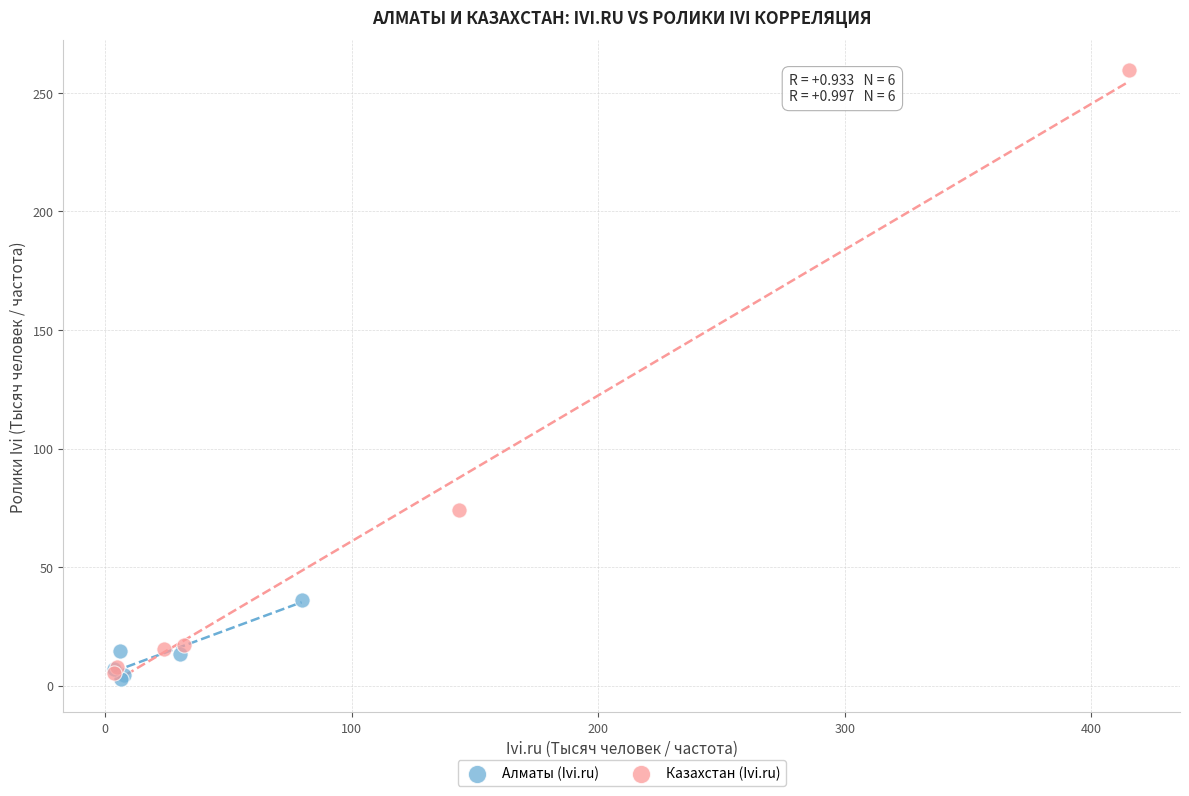

Which series has the widest spread of Y values?

Казахстан (Ivi.ru)